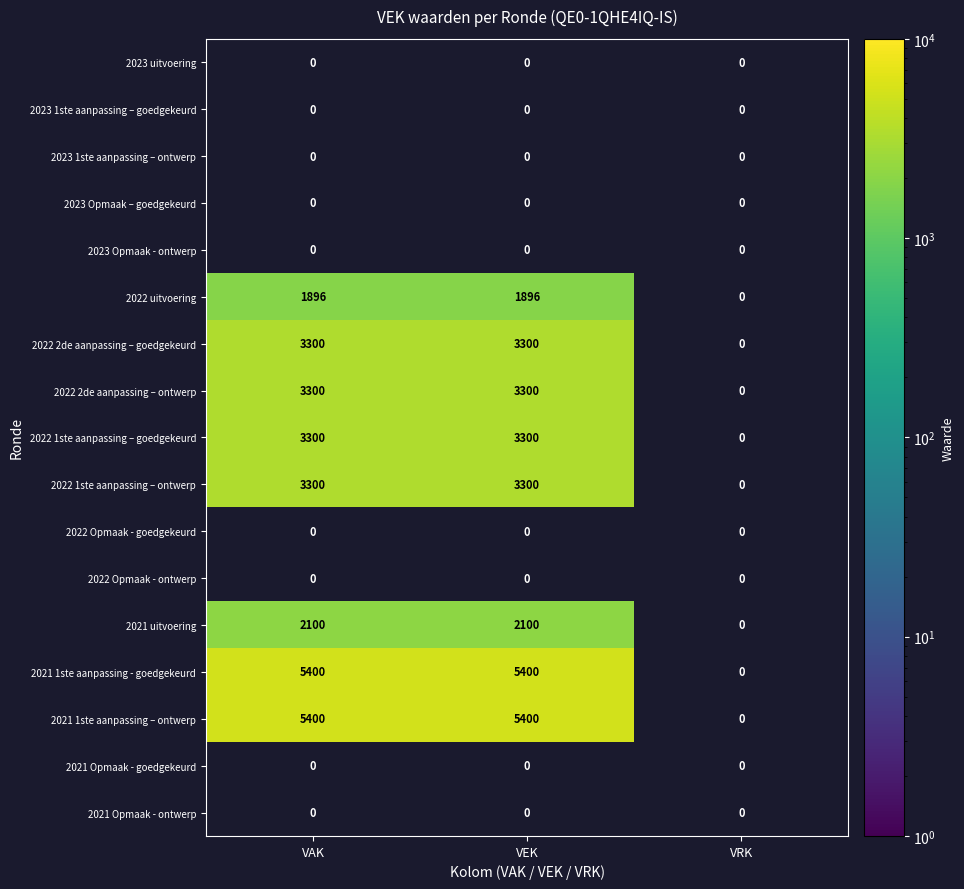

Count the number of categories in the chart.

3